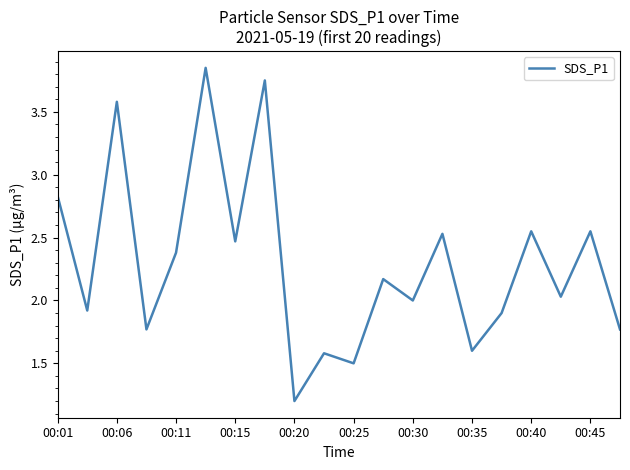

Count the number of categories in the chart.

20